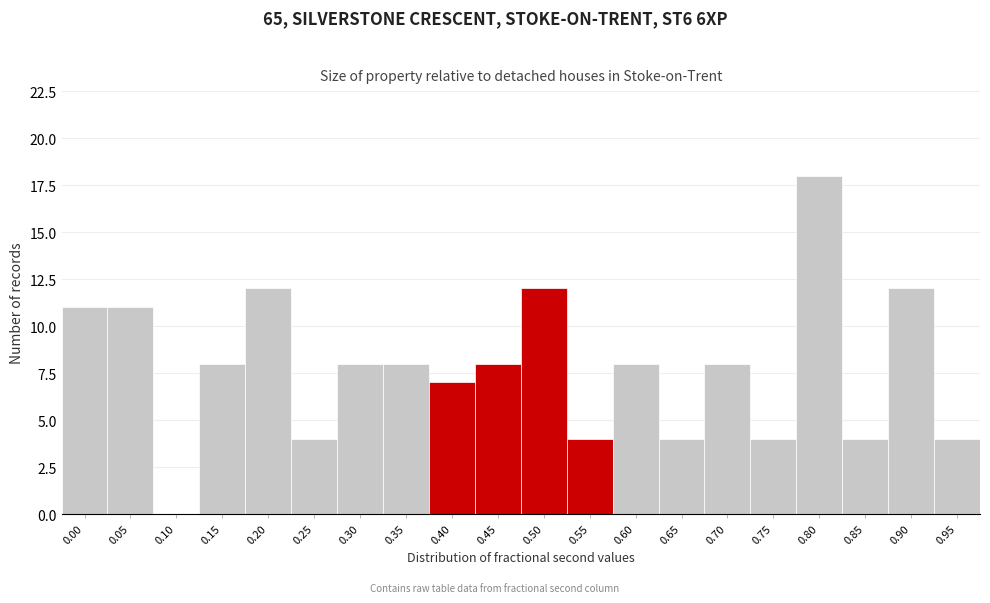

Reading left to right, transcribe all the data shown in this chart.

0.00=11	0.05=11	0.10=0	0.15=8	0.20=12	0.25=4	0.30=8	0.35=8	0.40=7	0.45=8	0.50=12	0.55=4	0.60=8	0.65=4	0.70=8	0.75=4	0.80=18	0.85=4	0.90=12	0.95=4